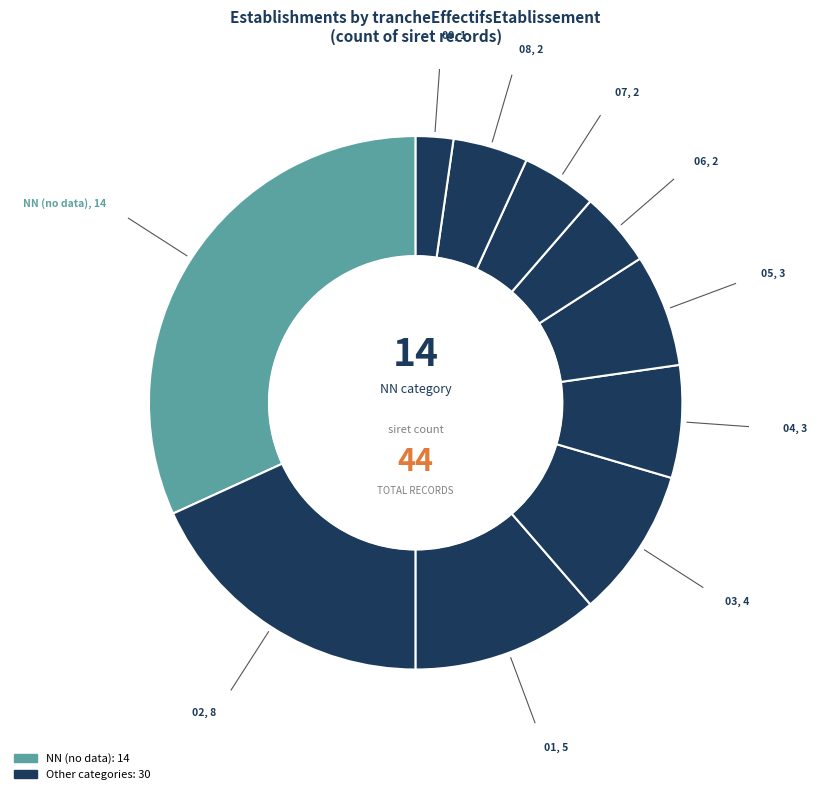

Count the number of slices in the pie.

10